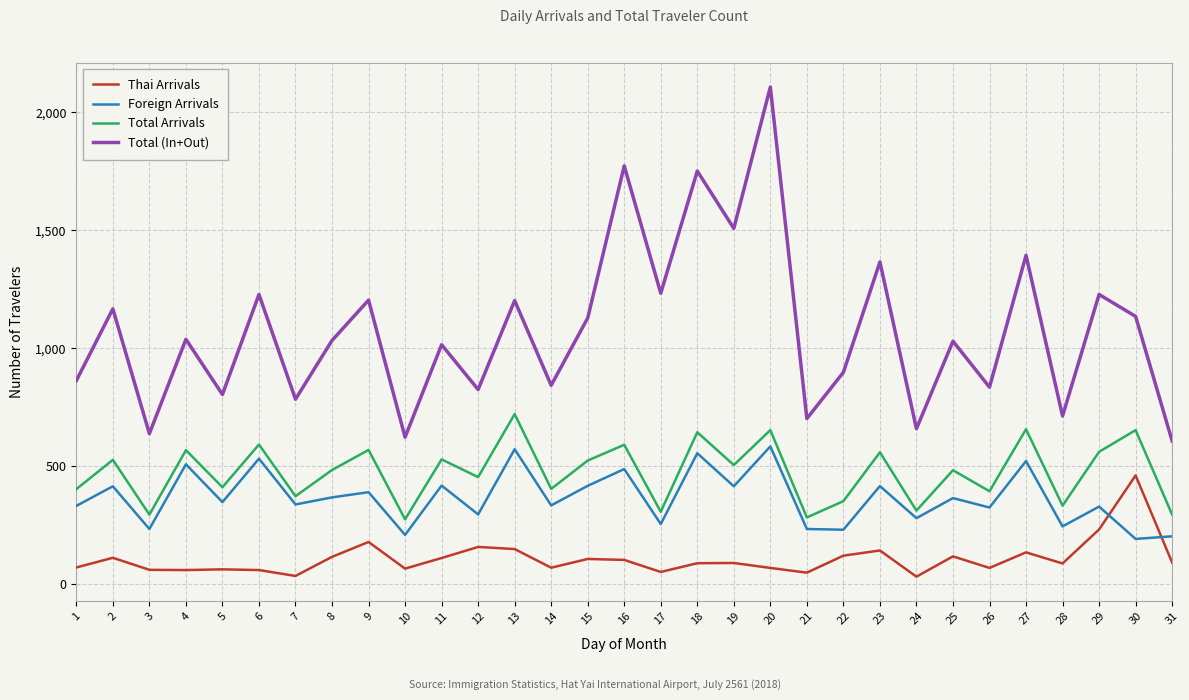

What is the spread (max minus min) of values at 4?

978